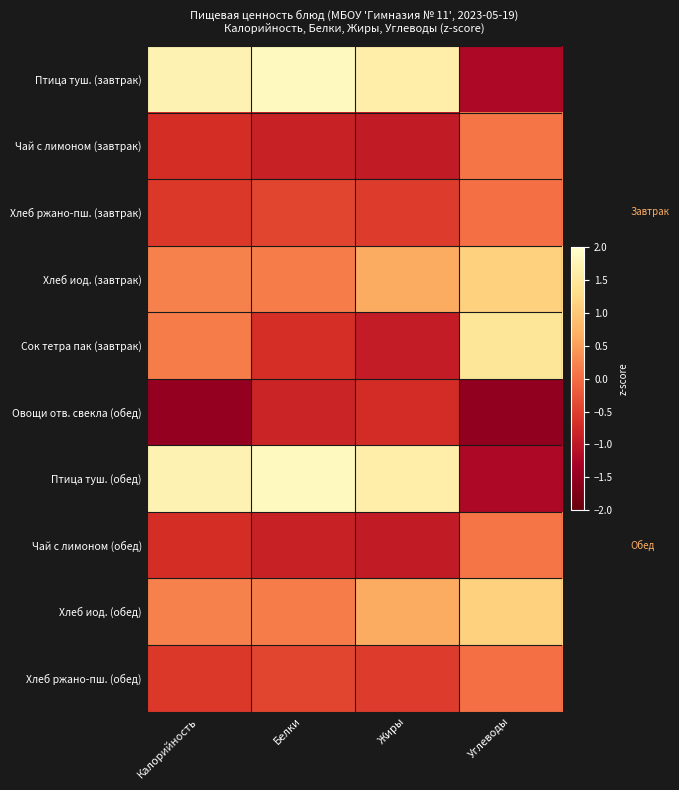

What is the maximum value shown in the chart?

1.9